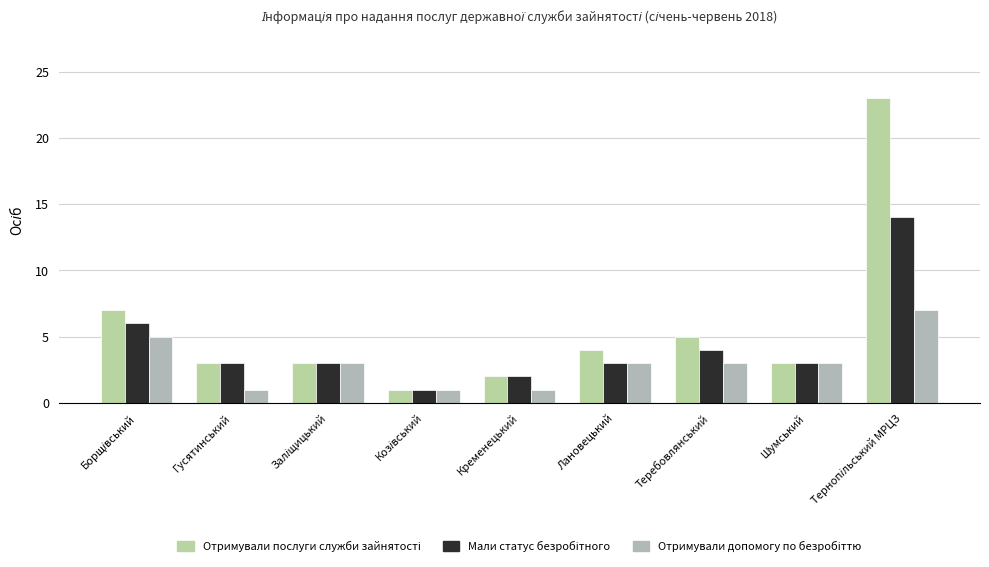

How many distinct data groups are displayed?

3